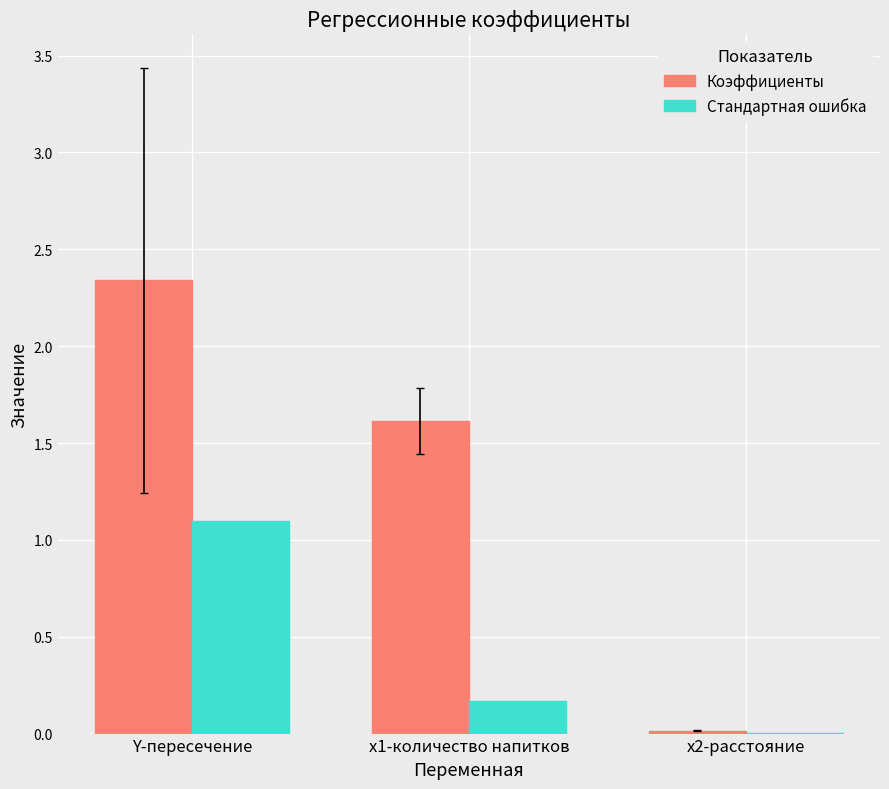

Between Y-пересечение and х1-количество напитков, which series saw the biggest shift?

Стандартная ошибка